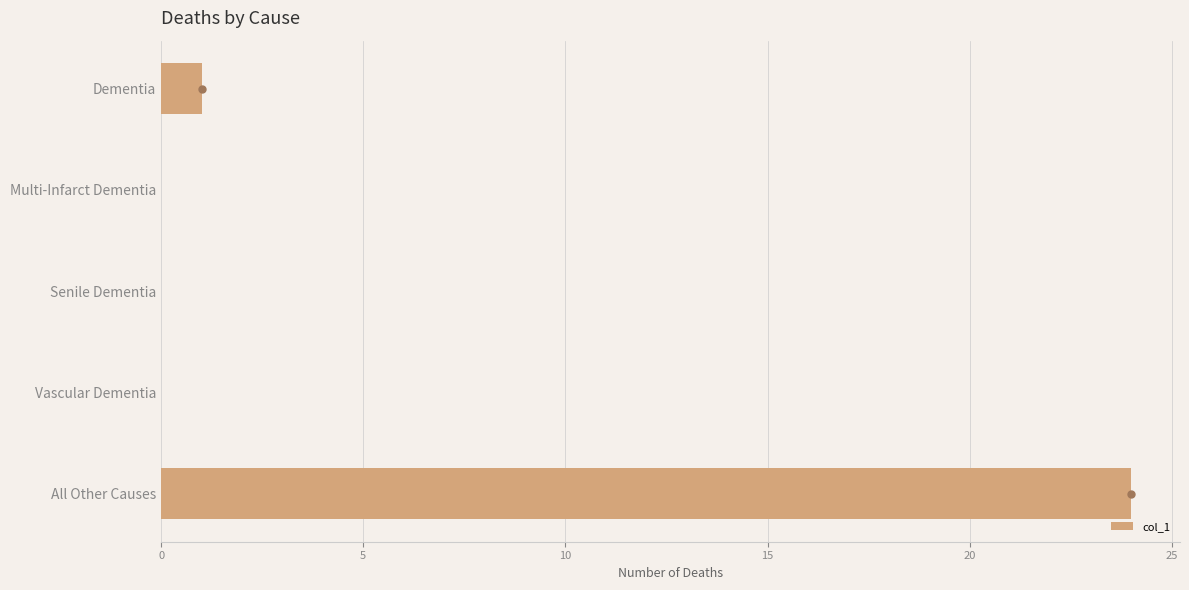

Which category has the highest value across all series?

All Other Causes